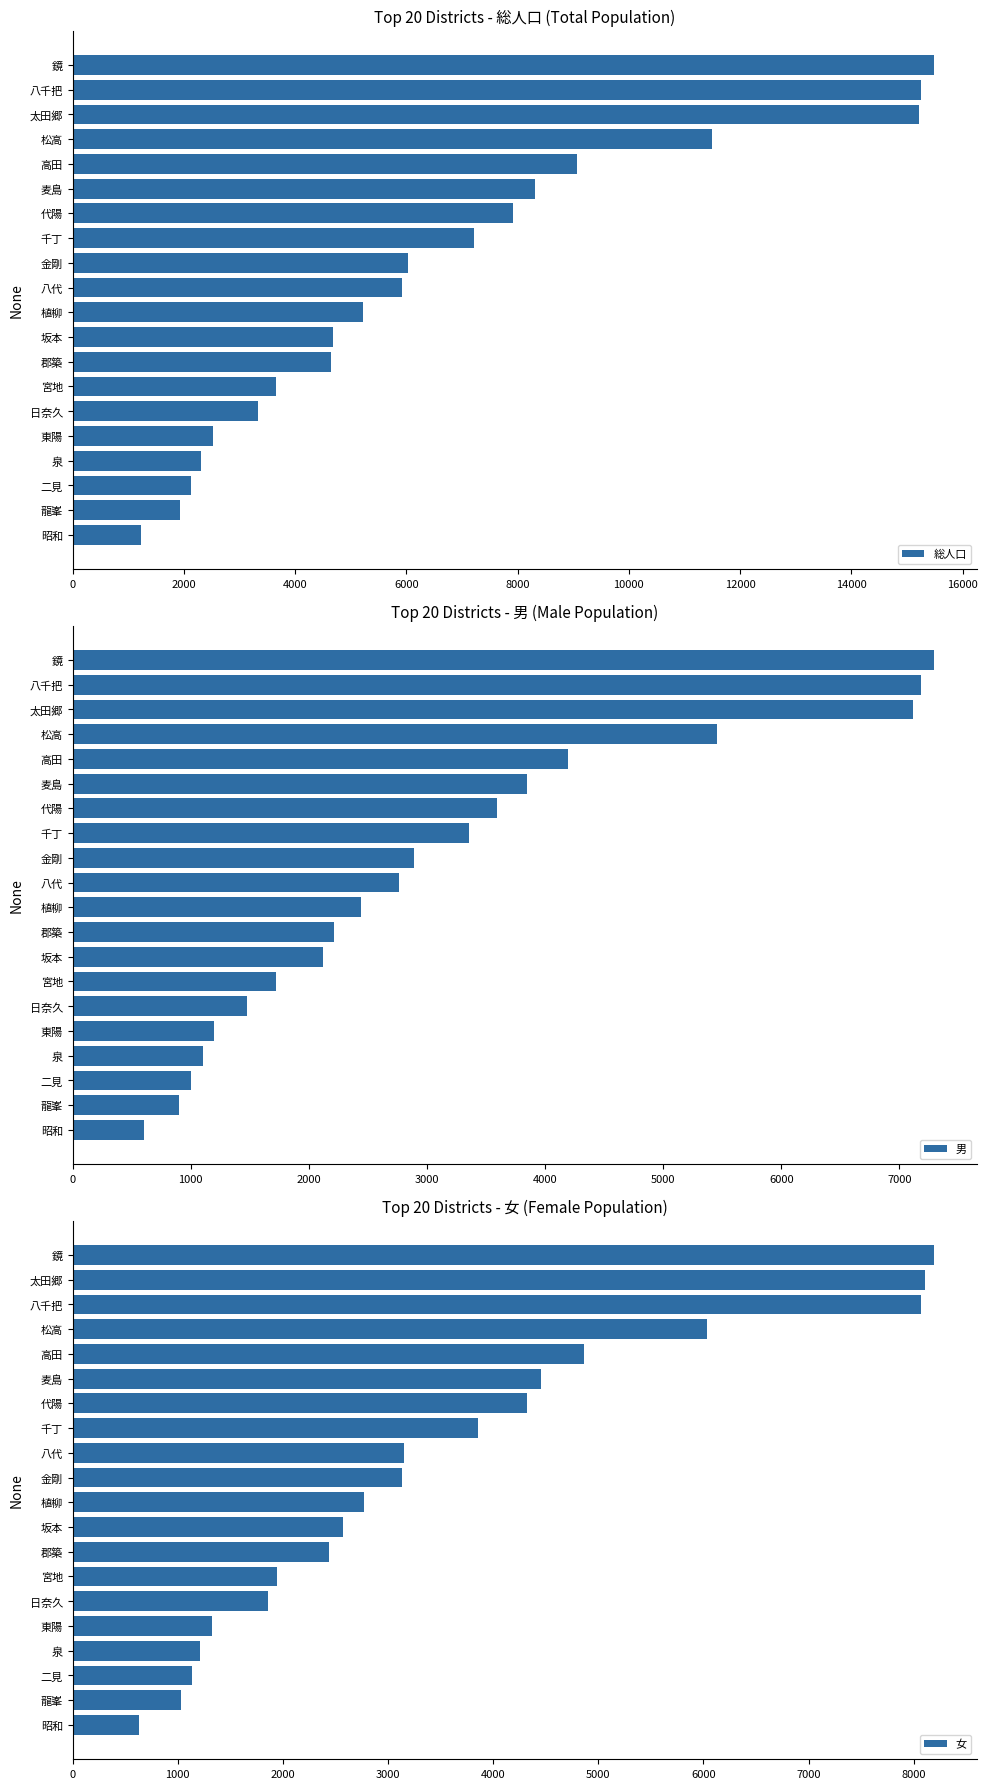

Which series has the largest range (max minus min)?

総人口